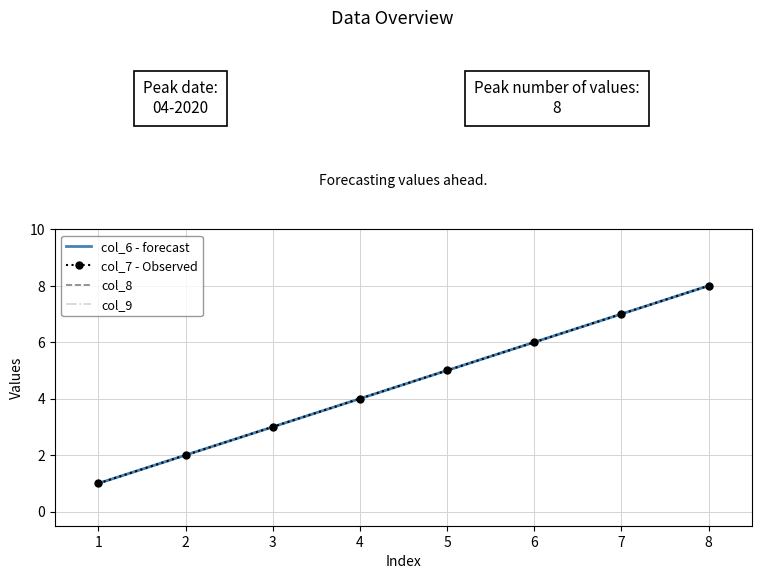

True or false: col_9 has more than 2 points higher than both neighbors.

False